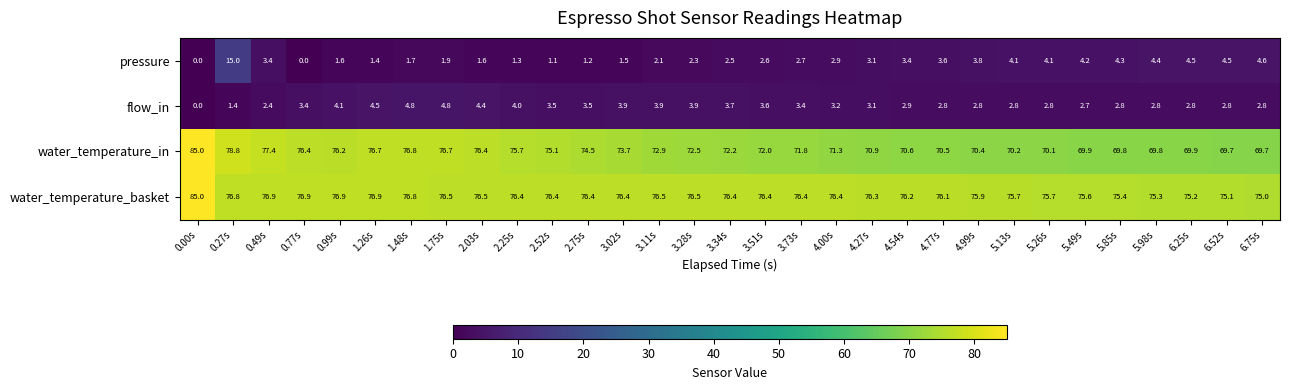

Rank the series at 3.73s from lowest to highest value.

pressure, flow_in, water_temperature_in, water_temperature_basket